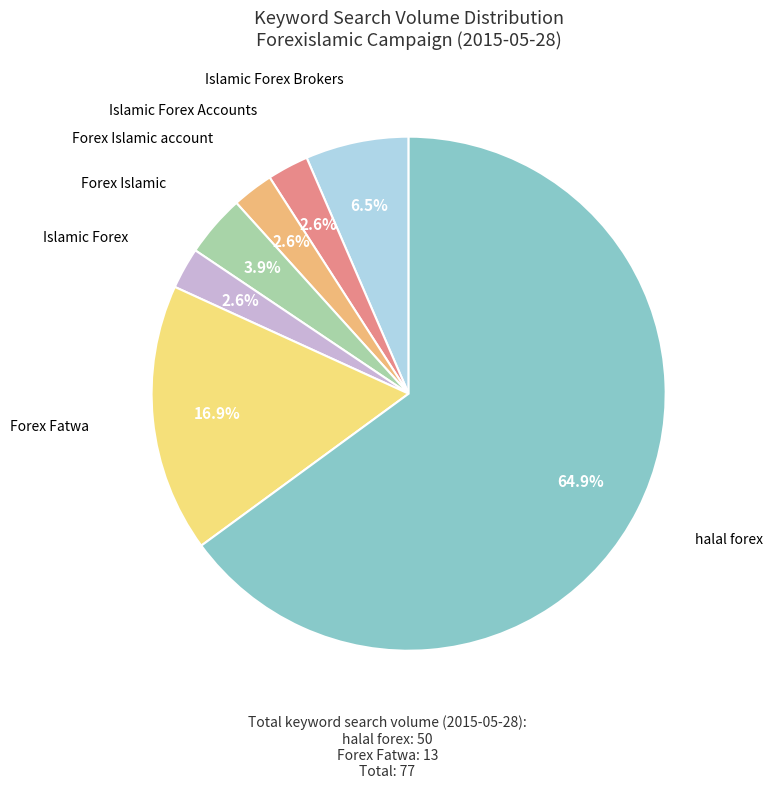

Between Islamic Forex Brokers and Islamic Forex Accounts, which is larger?

Islamic Forex Brokers